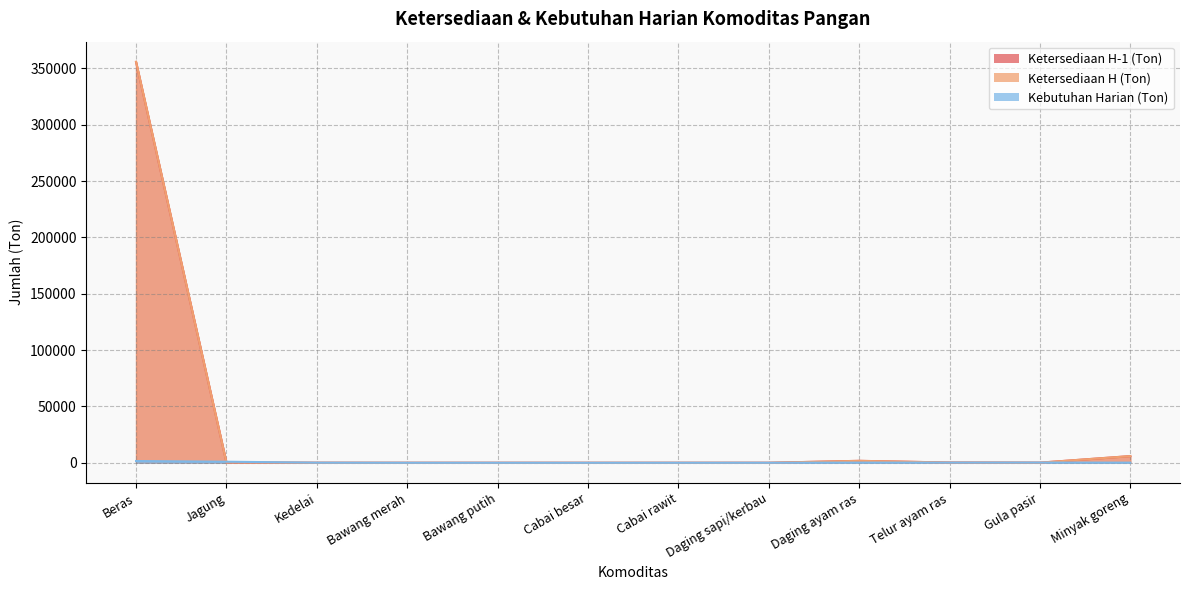

At which category does the chart reach its peak across all series?

Beras